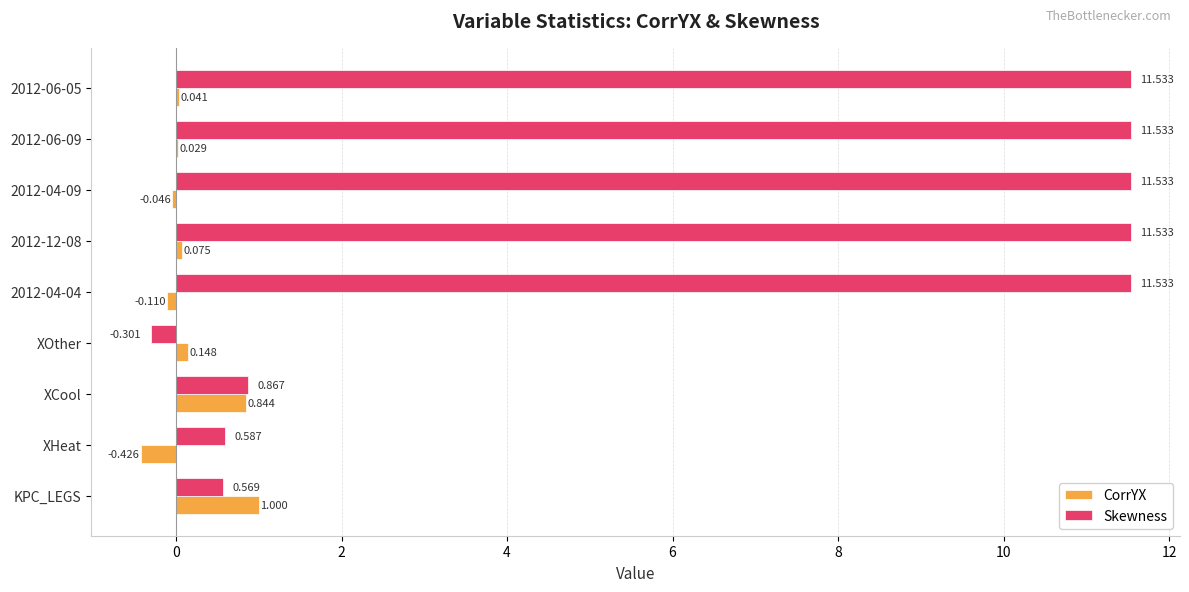

Which series has the largest total across all categories?

Skewness